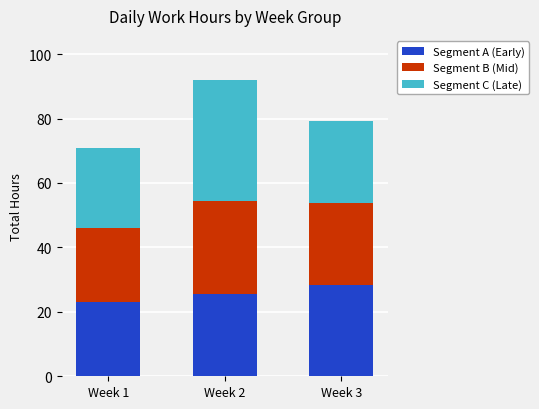

List the labels in order of Segment A (Early) value, smallest first.

Week 1, Week 2, Week 3